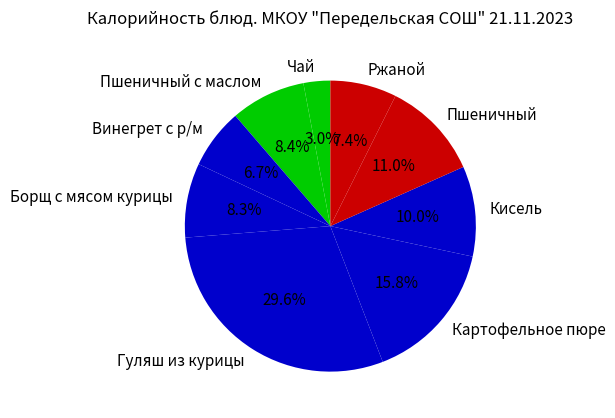

Which slice is the largest?

Гуляш из курицы